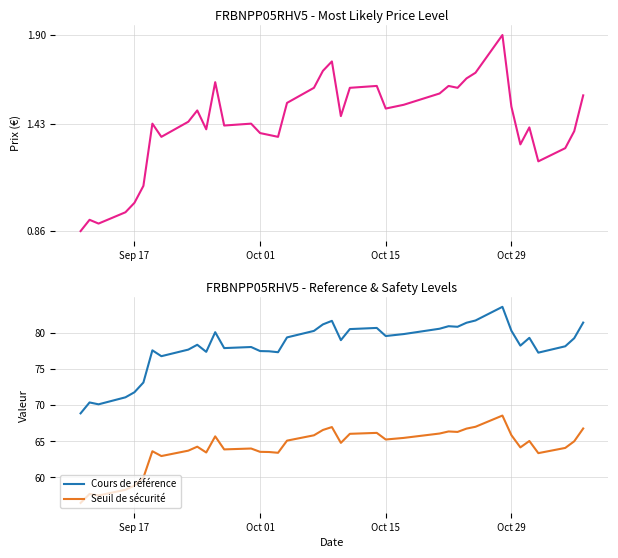

What is the highest value of the Seuil de sécurité series?

68.5